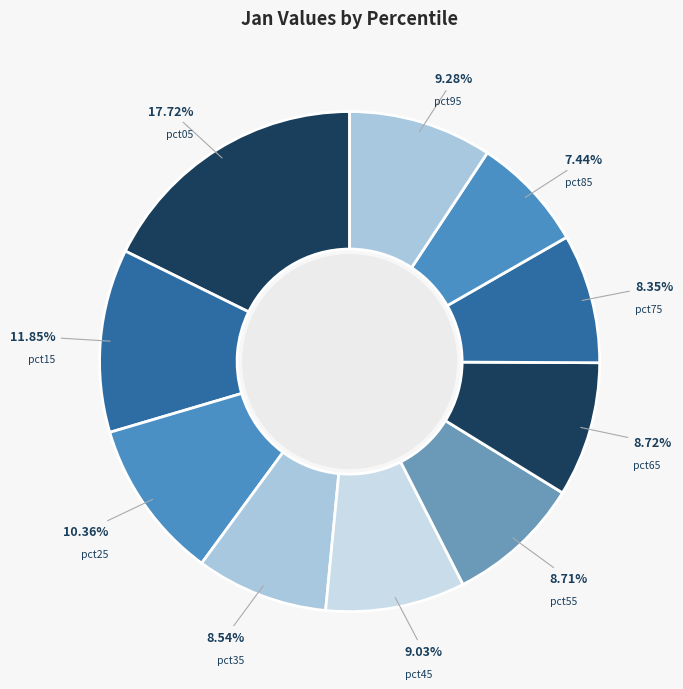

Between pct05 and pct35, which is larger?

pct05